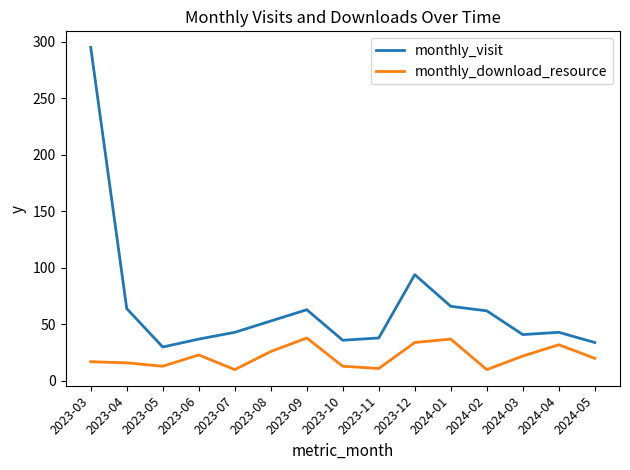

True or false: monthly_visit has a value of 94 at 2023-12.

True